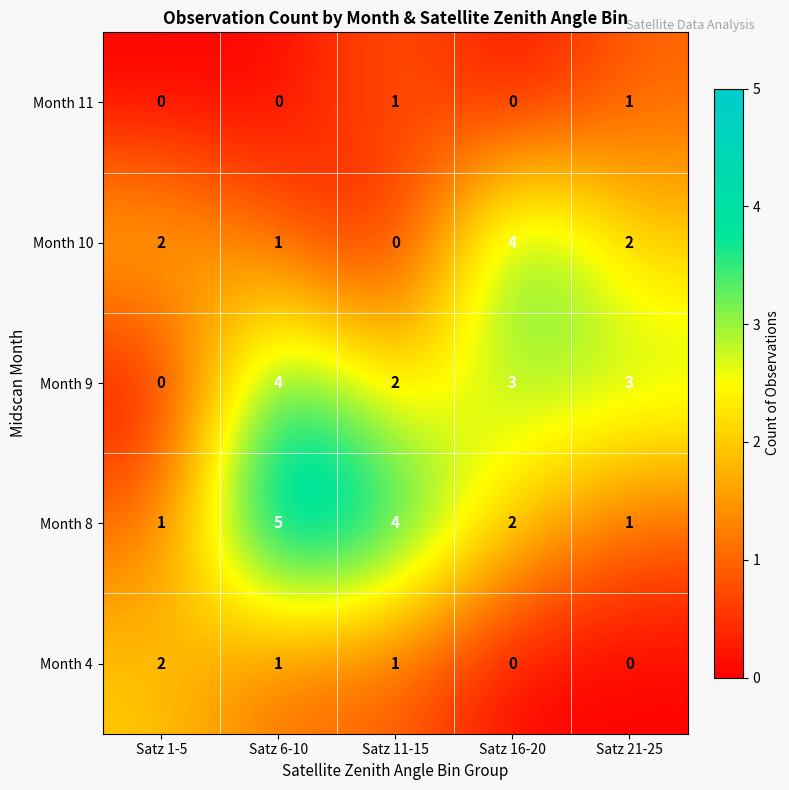

What is the average value of the Month 8 series?

3